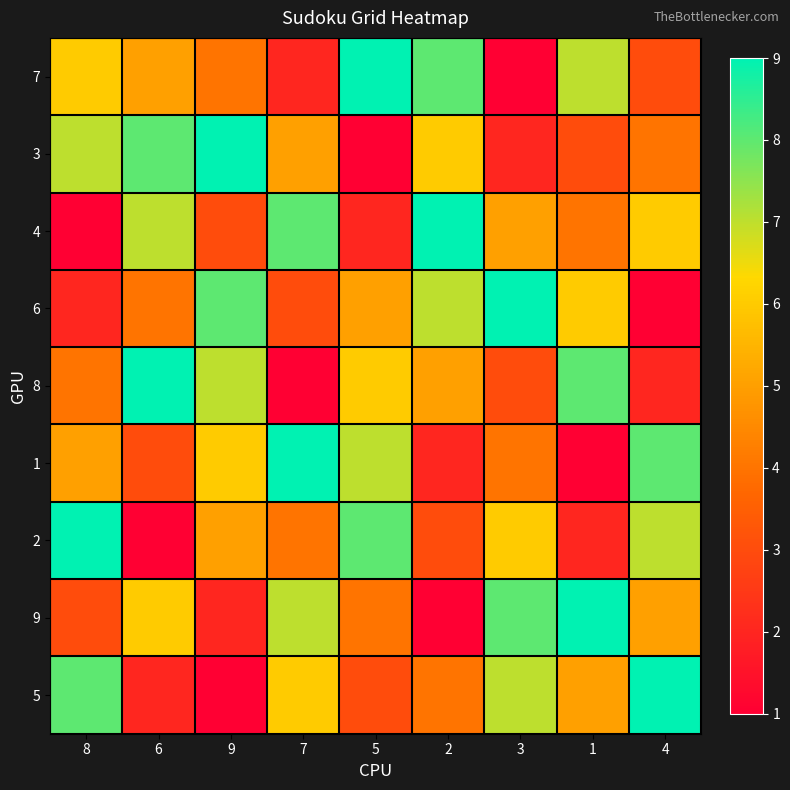

Reading right to left, what are all the values shown in this chart?

7: 4=3	1=7	3=1	2=8	5=9	7=2	9=4	6=5	8=6
3: 4=4	1=3	3=2	2=6	5=1	7=5	9=9	6=8	8=7
4: 4=6	1=4	3=5	2=9	5=2	7=8	9=3	6=7	8=1
6: 4=1	1=6	3=9	2=7	5=5	7=3	9=8	6=4	8=2
8: 4=2	1=8	3=3	2=5	5=6	7=1	9=7	6=9	8=4
1: 4=8	1=1	3=4	2=2	5=7	7=9	9=6	6=3	8=5
2: 4=7	1=2	3=6	2=3	5=8	7=4	9=5	6=1	8=9
9: 4=5	1=9	3=8	2=1	5=4	7=7	9=2	6=6	8=3
5: 4=9	1=5	3=7	2=4	5=3	7=6	9=1	6=2	8=8